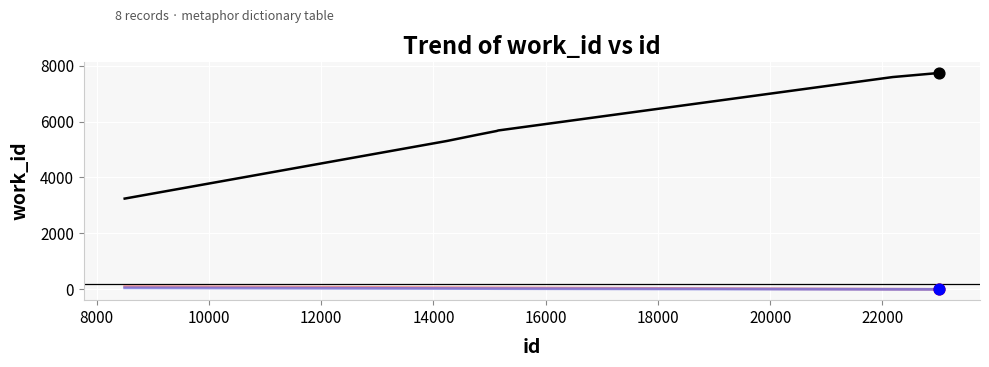

What is the maximum value shown in the chart?

7738.0